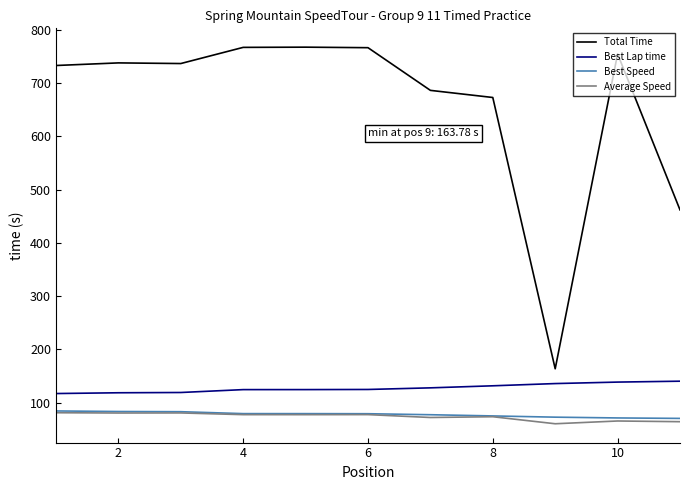

What are all the series names shown in the legend?

Total Time, Best Lap time, Best Speed, Average Speed